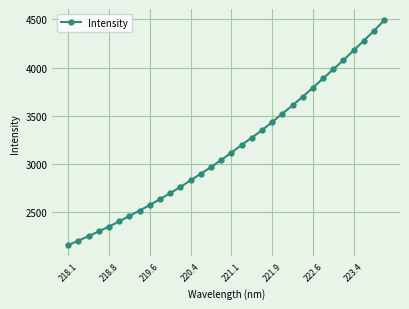

What is the difference between the second highest and second lowest values?

2178.2